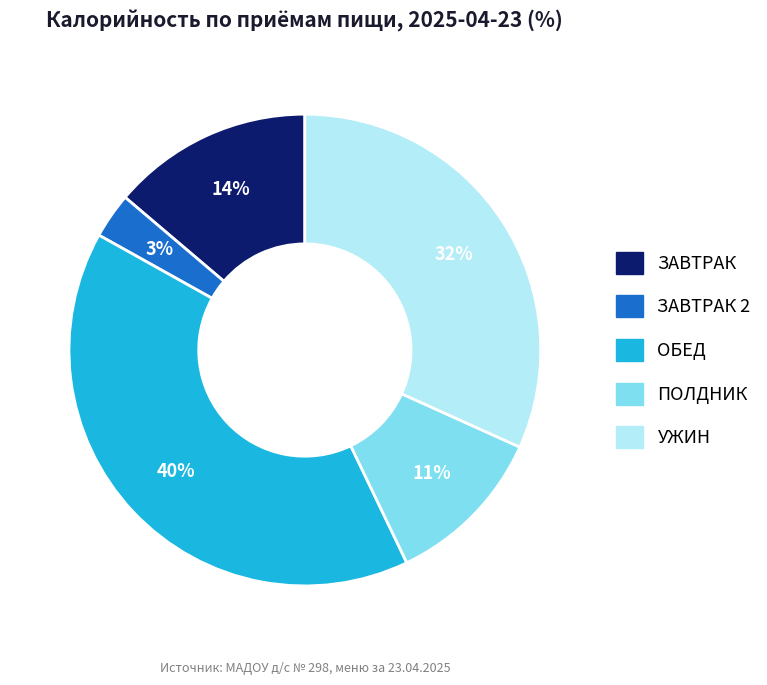

Is there any slice that represents more than half of the pie?

No